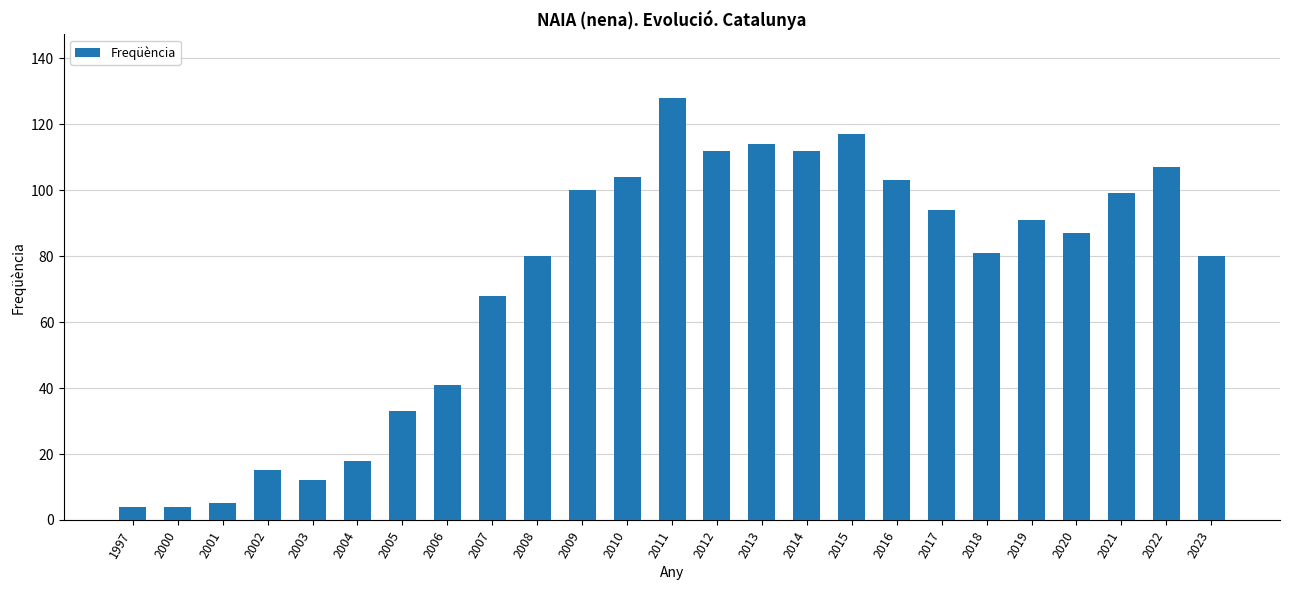

Is it true that the value at 2017 is 94?

True